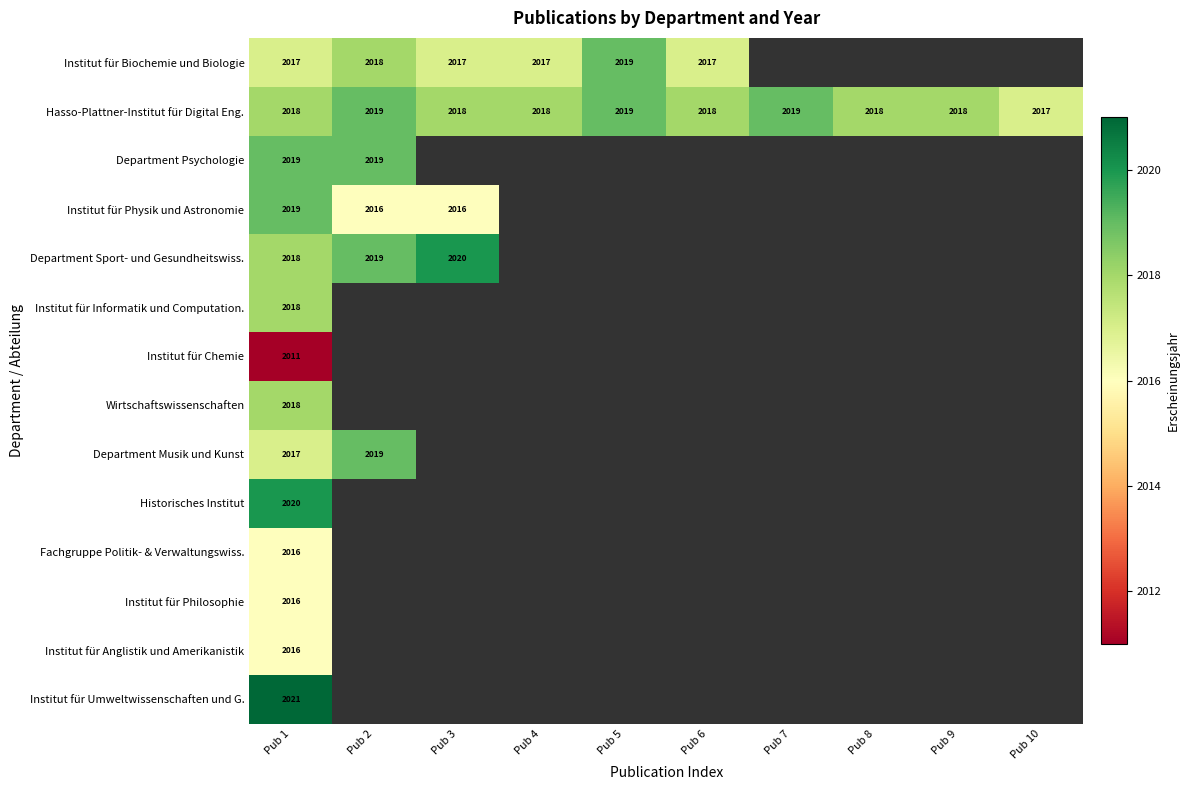

What is the greatest value displayed?

2021.0